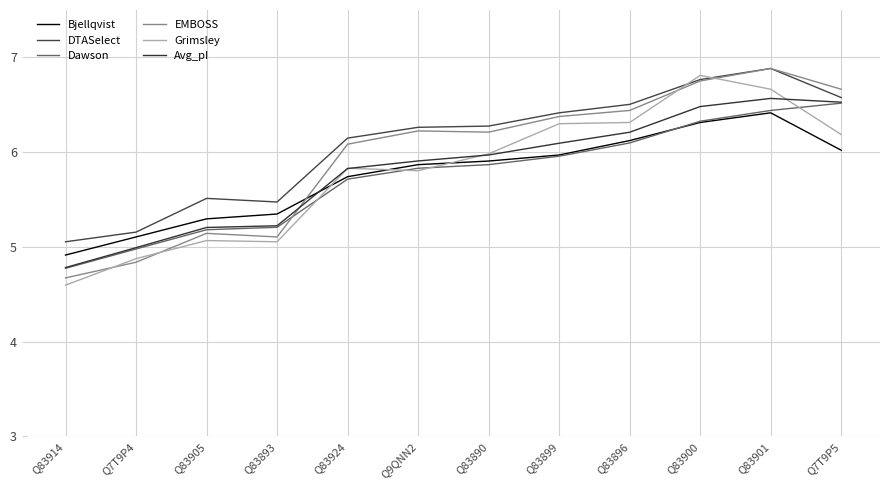

What position from the left is Q83905?

3